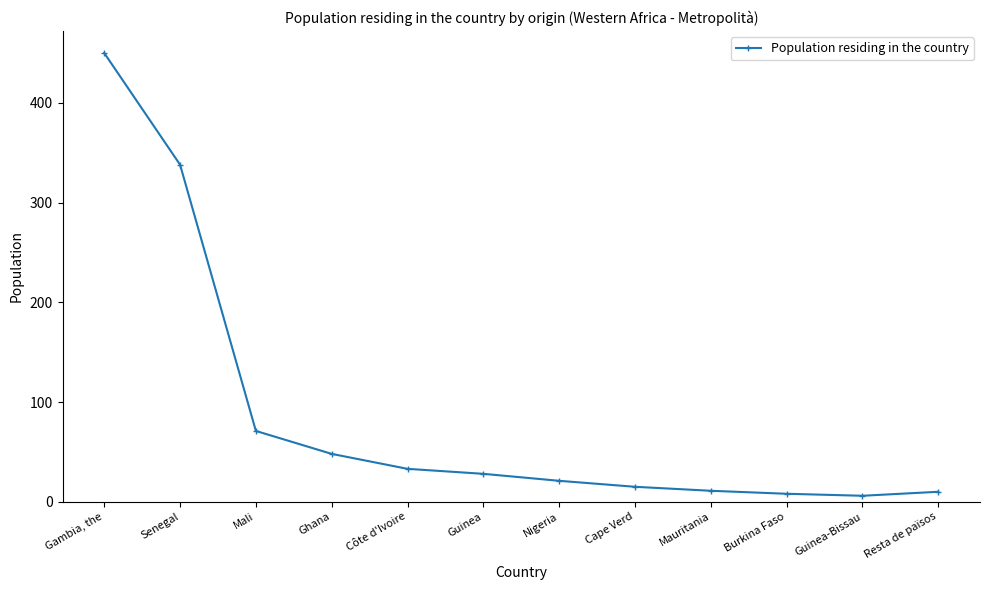

What is the label of the 10th point from the right?

Mali